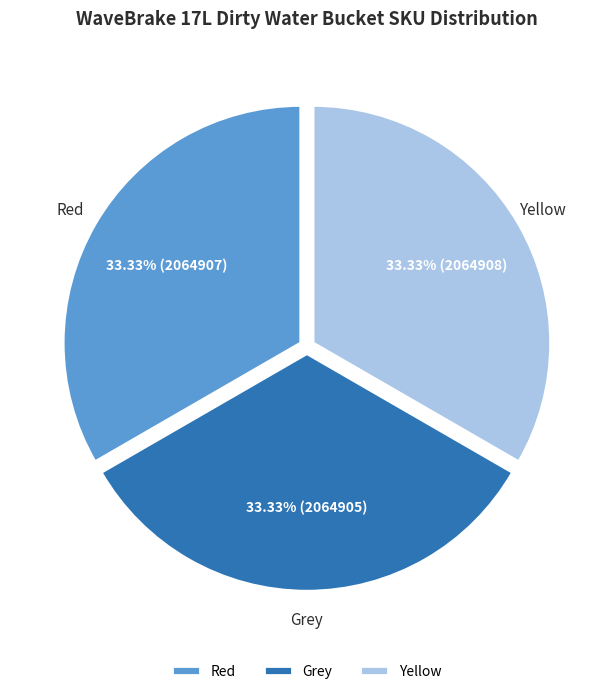

Does Yellow represent more than half of the total?

No